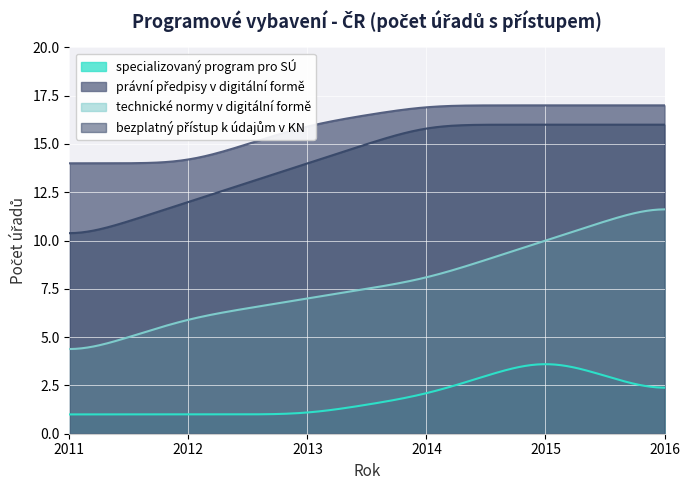

Reading left to right, extract all data points from this chart.

specializovaný program pro SÚ: 1	1	1	2	4	2
právní předpisy v digitální formě: 14	14	16	17	17	17
technické normy v digitální formě: 4	6	7	8	10	12
bezplatný přístup k údajům v KN: 10	12	14	16	16	16